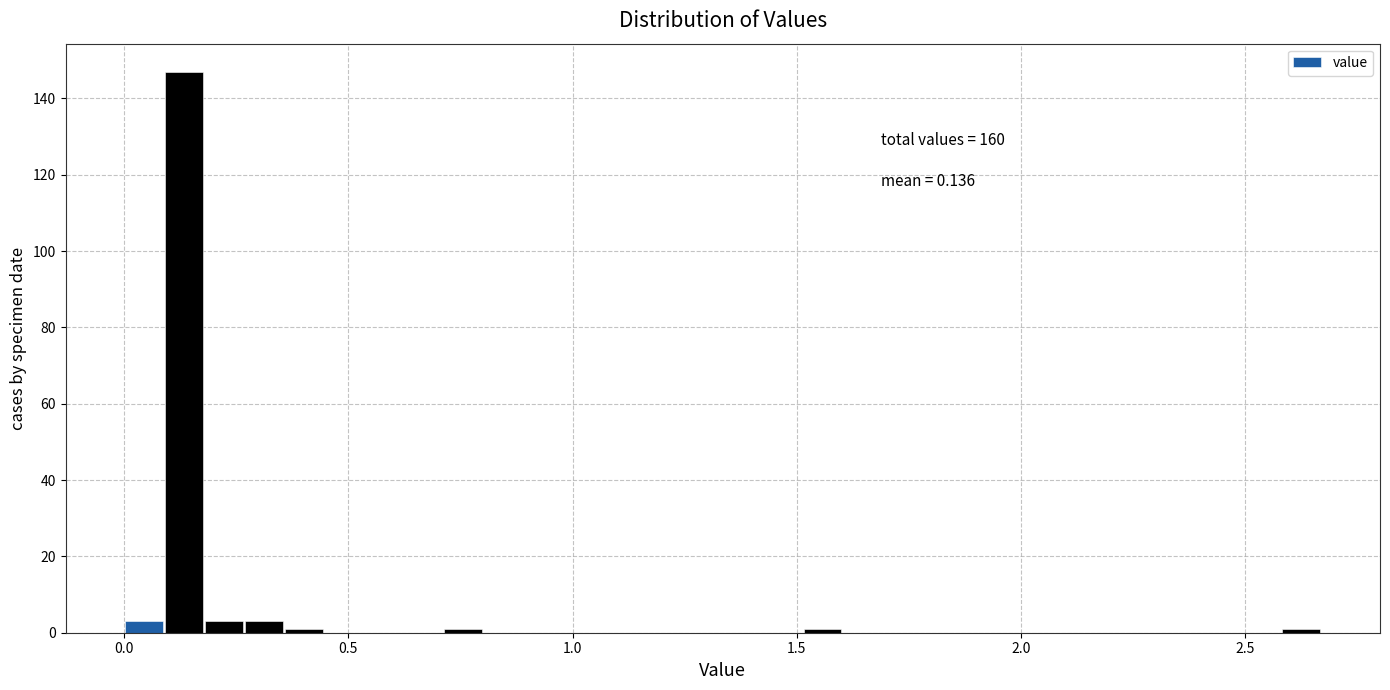

Around what value on the x-axis is the tallest bar? Give the approximate position of its centre, as read against the axis.

0.15